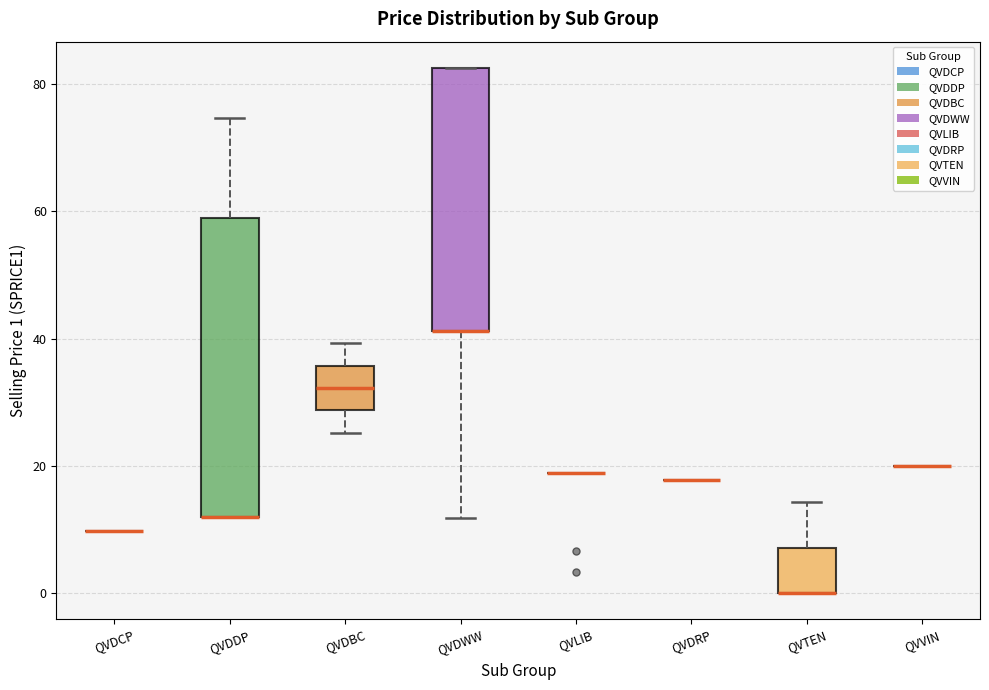

Reading left to right, read every box against the y-axis: the position of its median line, the range the box covers, and the ends of its whiskers. The values are not printed on the chart, so give them approximately, as read against the axis.

QVDCP: box collapsed to a line at 10, whiskers 10 to 10
QVDDP: median 12 (drawn on the box's lower edge), box 12 to 58, whiskers 12 to 74
QVDBC: median 32, box 28 to 36, whiskers 26 to 40
QVDWW: median 42 (drawn on the box's lower edge), box 42 to 82, whiskers 12 to 82
QVLIB: box collapsed to a line at 18, whiskers 18 to 18
QVDRP: box collapsed to a line at 18, whiskers 18 to 18
QVTEN: median 0 (drawn on the box's lower edge), box 0 to 8, whiskers 0 to 14
QVVIN: box collapsed to a line at 20, whiskers 20 to 20